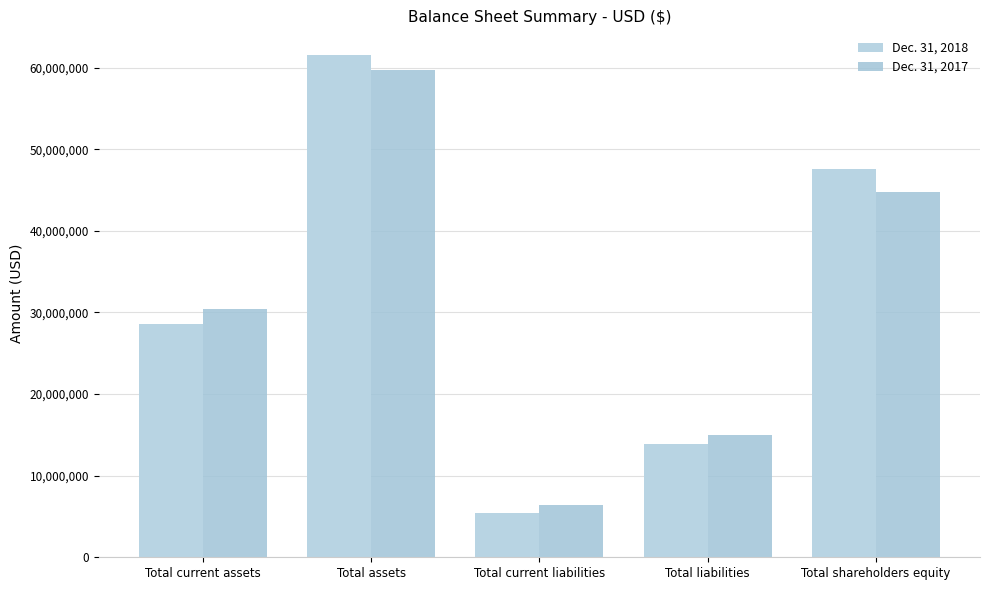

Is the value of Dec. 31, 2017 at Total current assets greater than the value of Dec. 31, 2018 at Total assets?

No